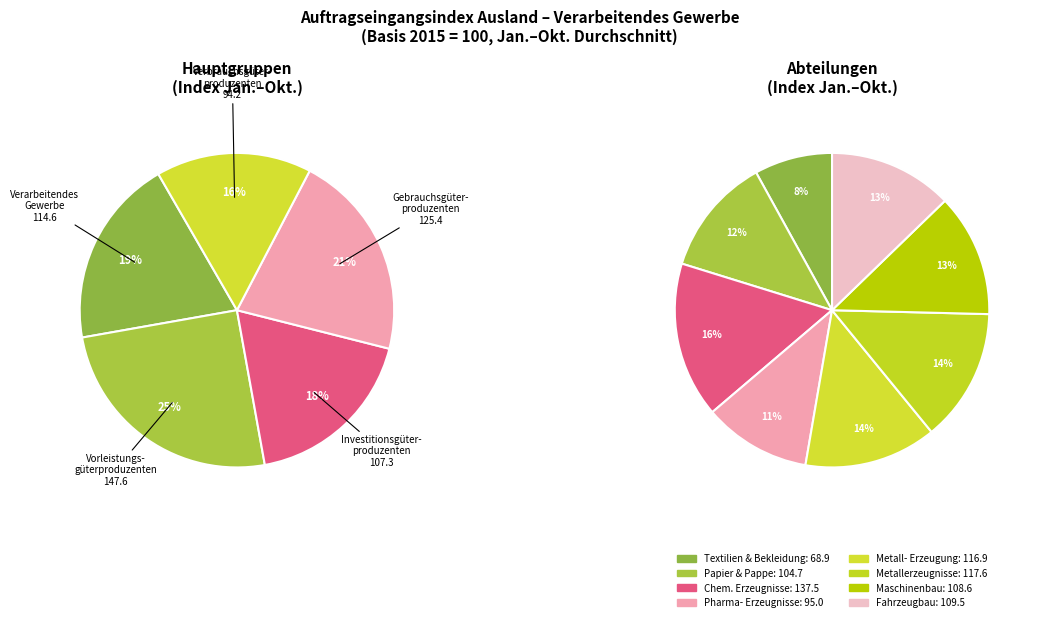

The Vorleistungsgüterproduzenten slice represents 25% of the pie. True or false?

True